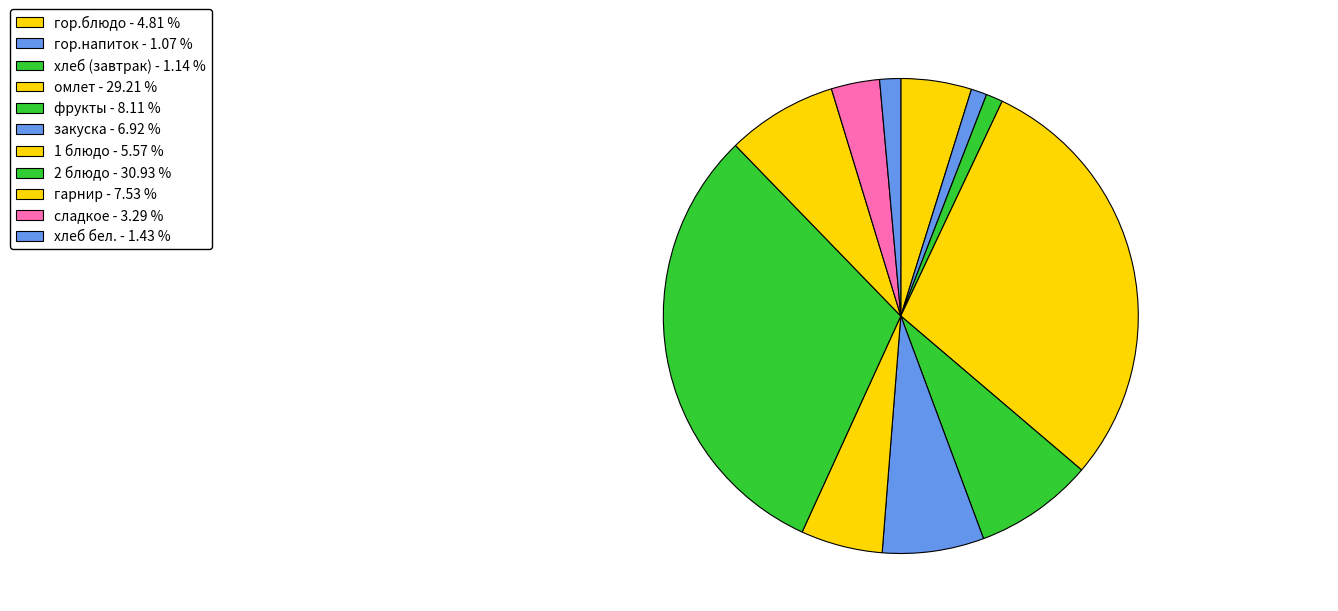

To the nearest percent, what is the combined percentage of гарнир and гор.блюдо?

12%